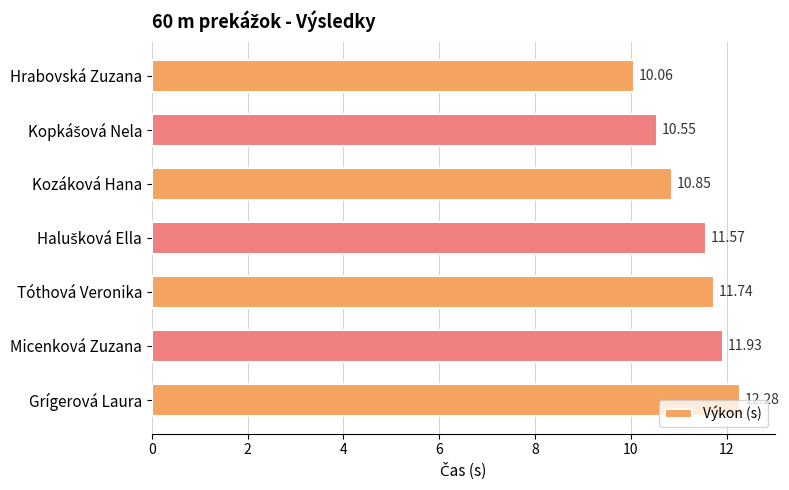

What is the change in value from Hrabovská Zuzana to Micenková Zuzana?

+1.9